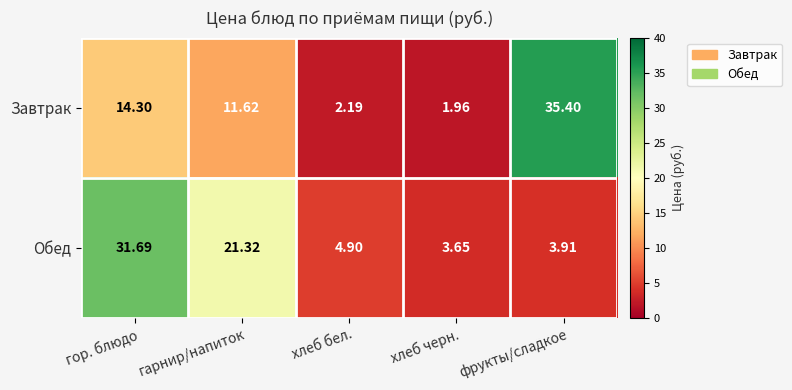

How many data points in Завтрак are less than 11?

2